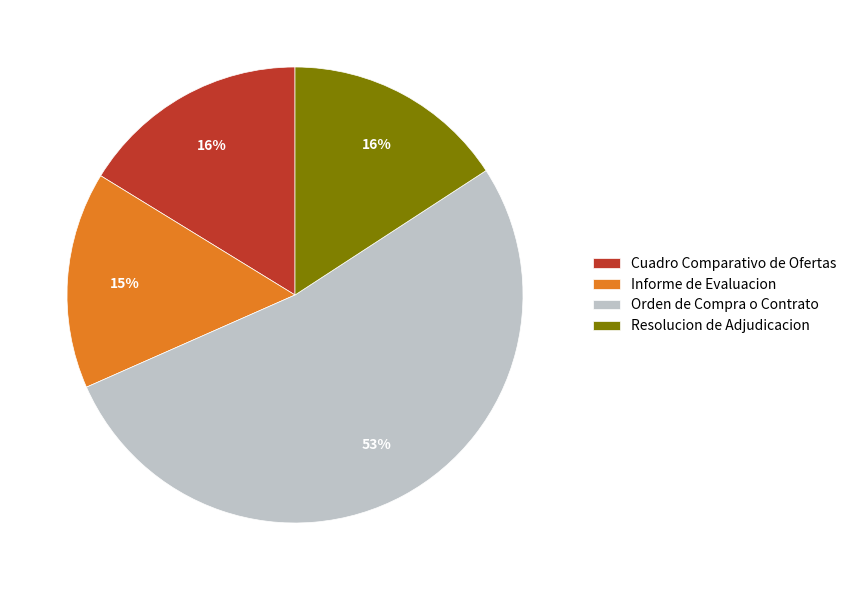

To the nearest percent, what percentage of the pie is Informe de Evaluacion?

15%